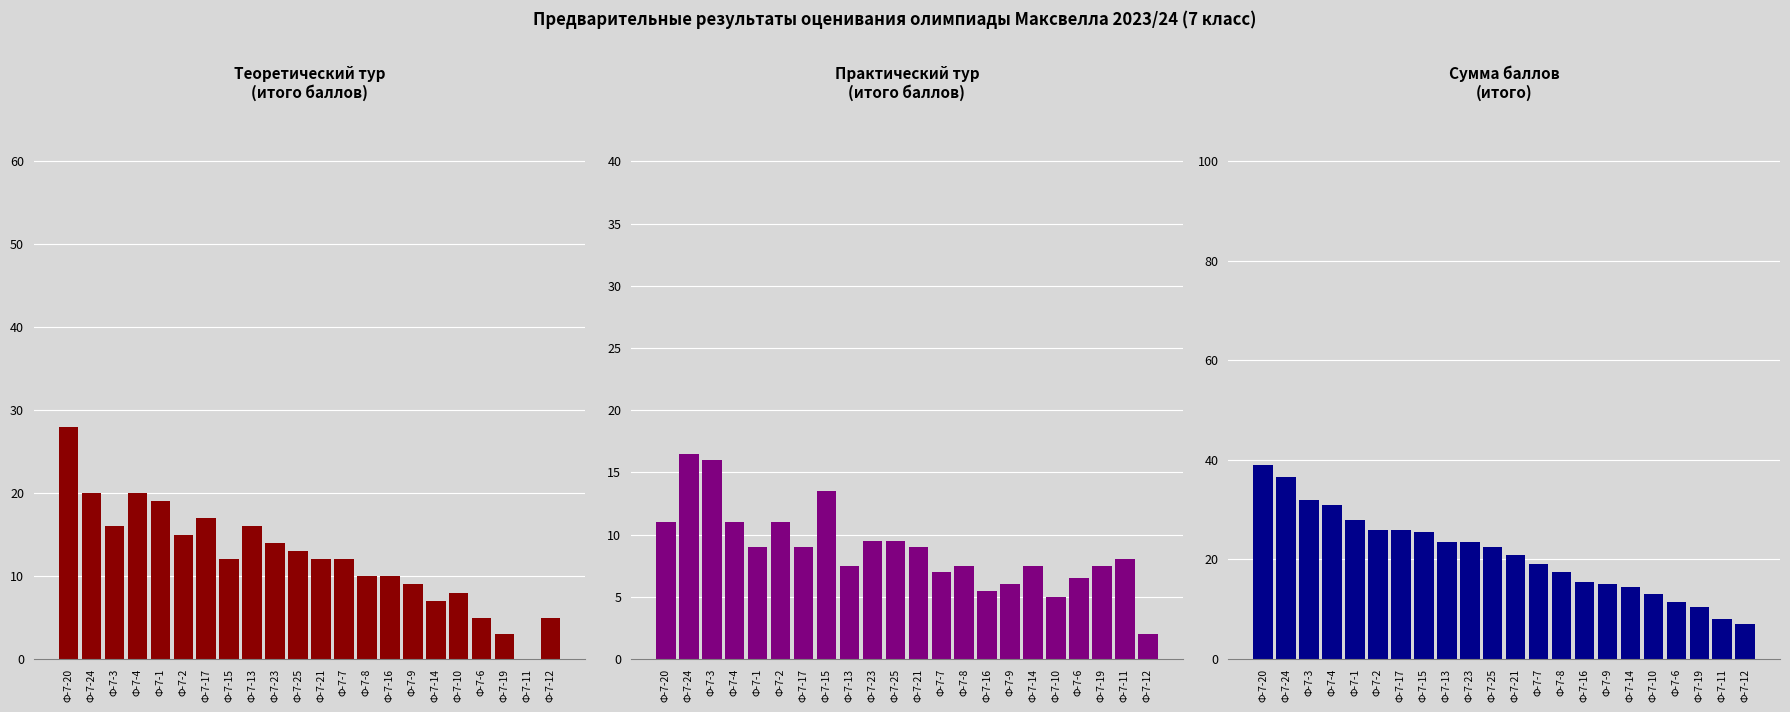

What is the average value of the Практический тур (итого баллов) series?

8.9